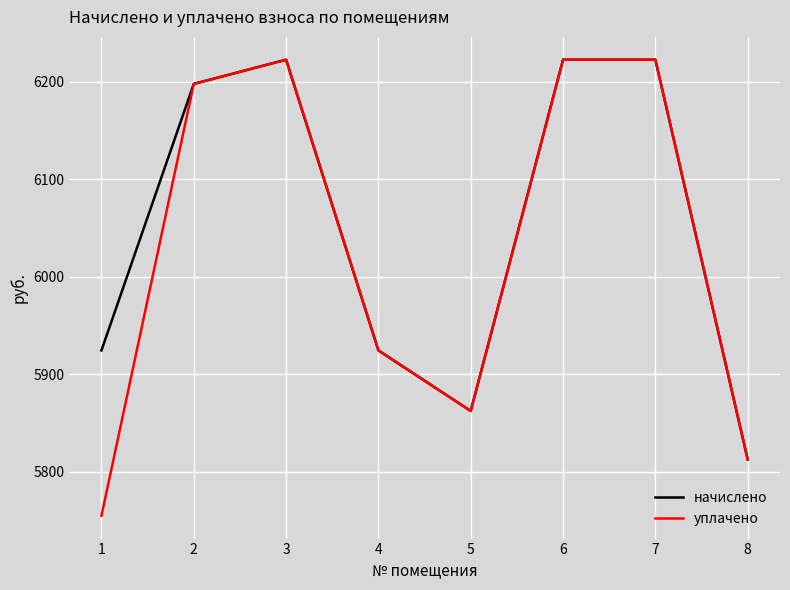

Reading left to right, what are all the values shown in this chart?

начислено: 1=5924.3	2=6197.6	3=6222.4	4=5924.3	5=5862.2	6=6222.4	7=6222.4	8=5812.6
уплачено: 1=5754.8	2=6197.6	3=6222.4	4=5924.3	5=5862.2	6=6222.4	7=6222.4	8=5812.6